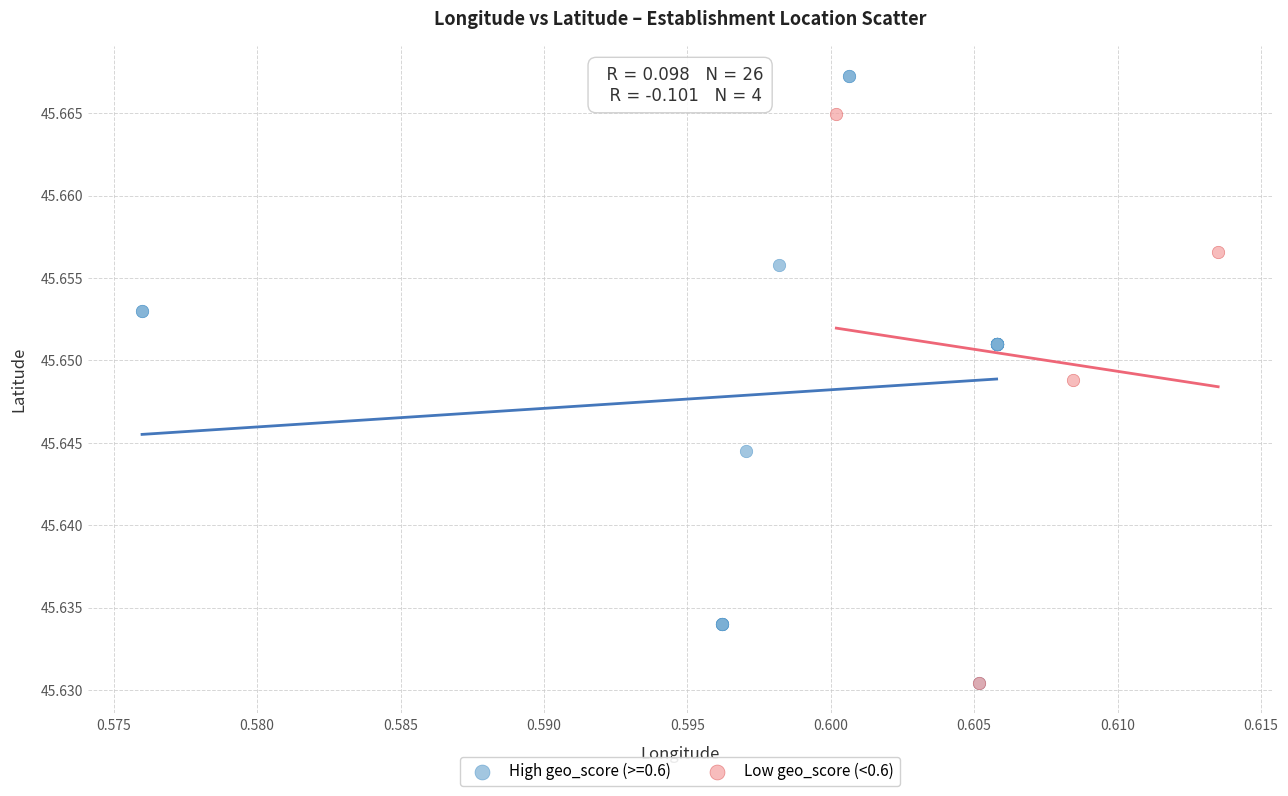

Which series has the largest Y range (max minus min)?

High geo_score (>=0.6)